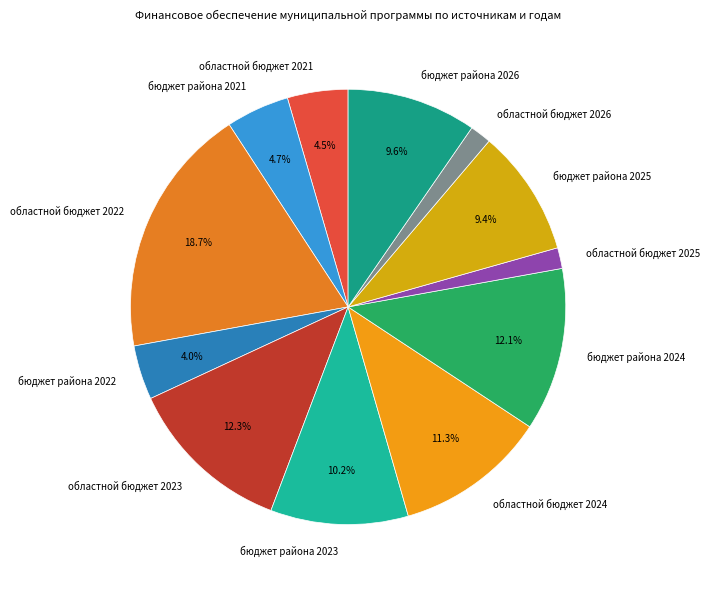

Approximately how many times larger is the value at областной бюджет 2026 compared to бюджет района 2021?

0.3